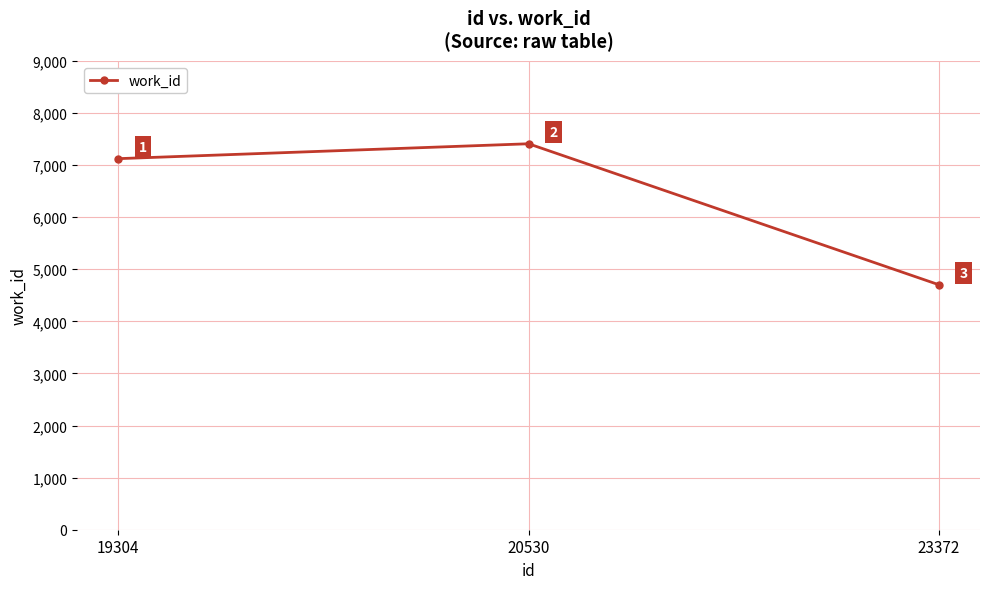

The value at 23372 is 1400. True or false?

False